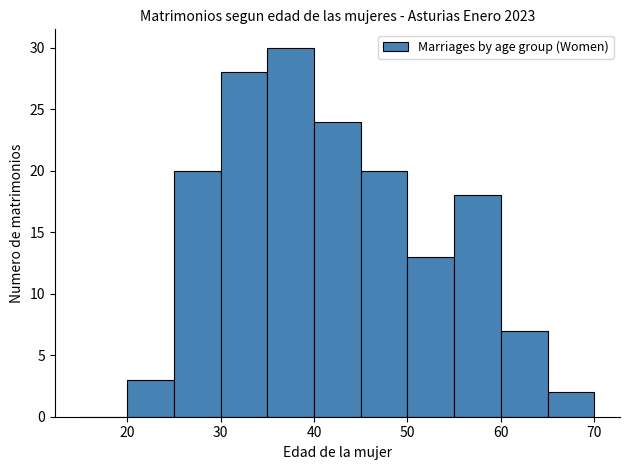

How tall is the bar that spans 55 to 60 on the x-axis? The values are not printed on the chart, so give them approximately, as read against the axis.

18